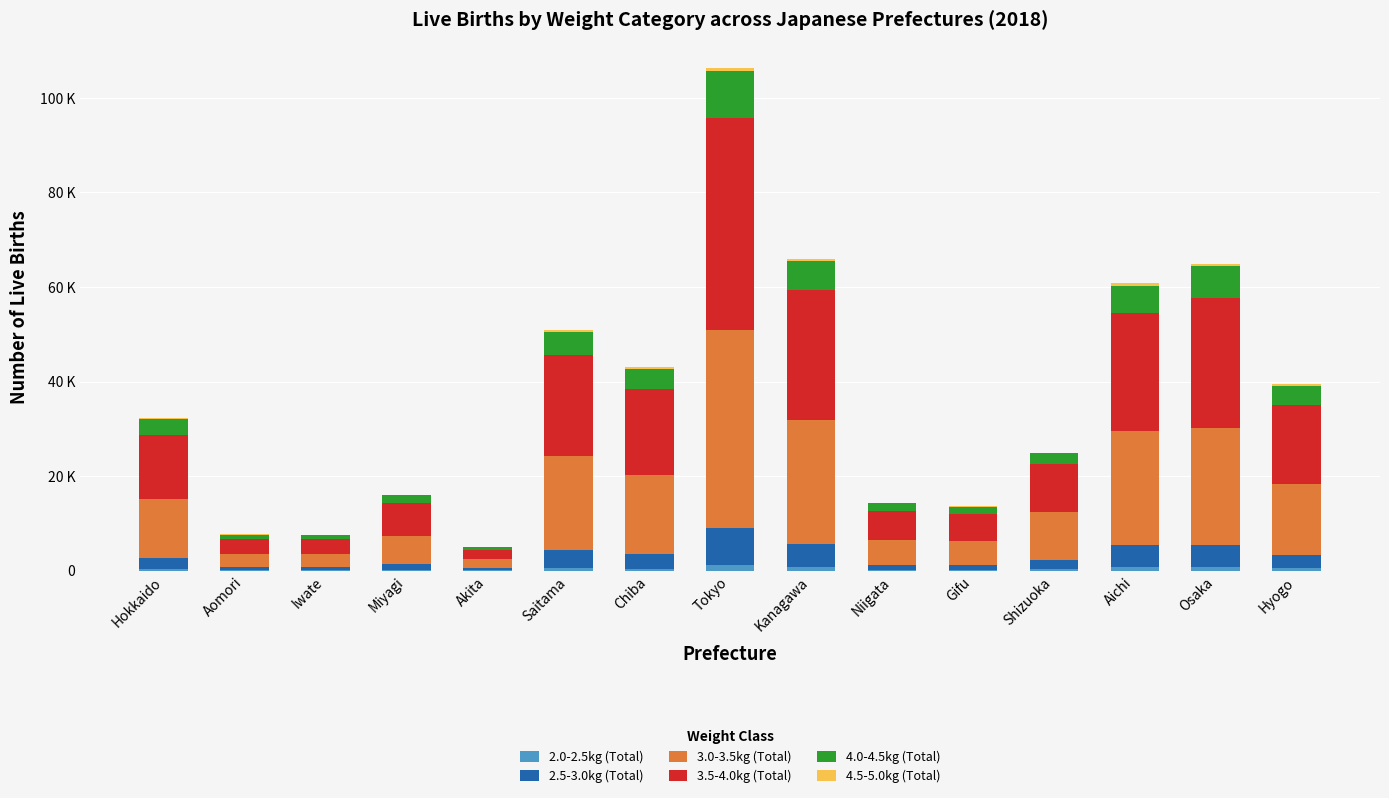

Which series has the largest total across all categories?

3.5-4.0kg (Total)